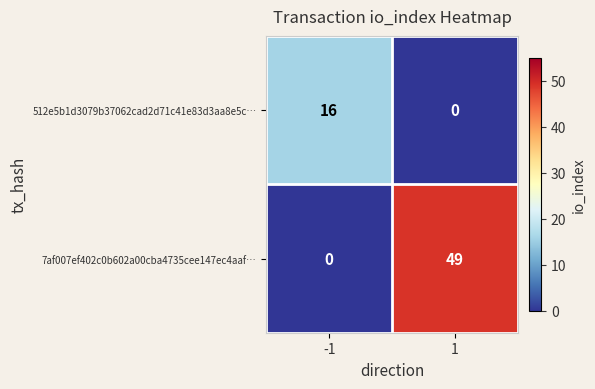

Reading left to right, extract all data points from this chart.

512e5b1d3079b37062cad2d71c41e83d3aa8e5c…: -1=16	1=0
7af007ef402c0b602a00cba4735cee147ec4aaf…: -1=0	1=49